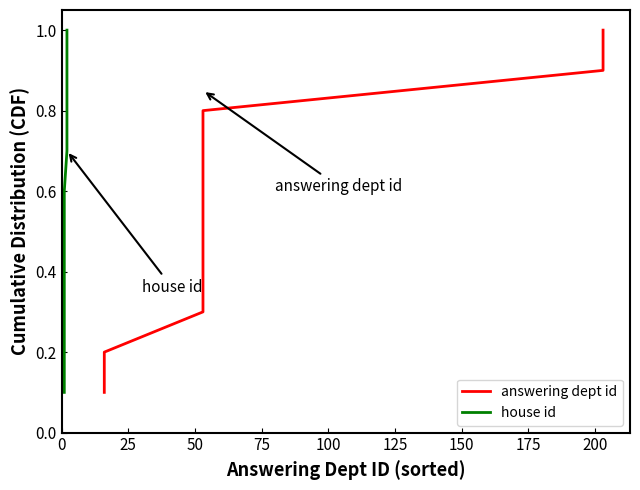

True or false: answering dept id and house id cross at least once.

False